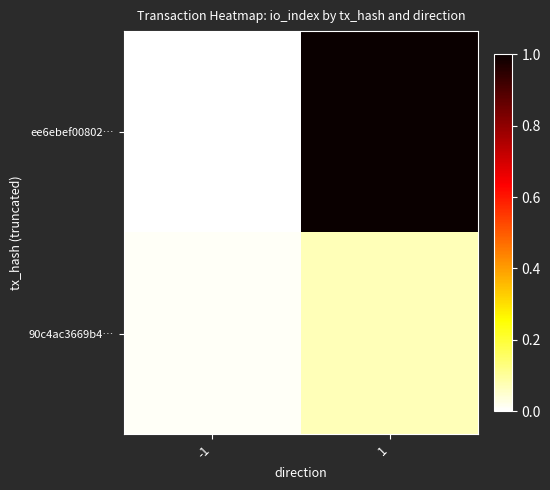

Reading left to right, list all the values displayed in this chart.

ee6ebef00802…: -1=0.0	1=1.0
90c4ac3669b4…: -1=0.0	1=0.1